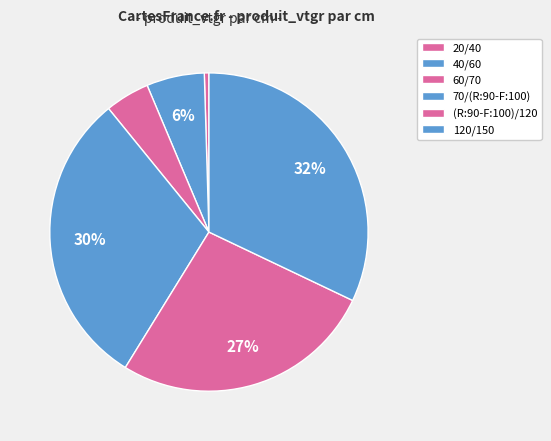

How many segments does this pie chart have?

6